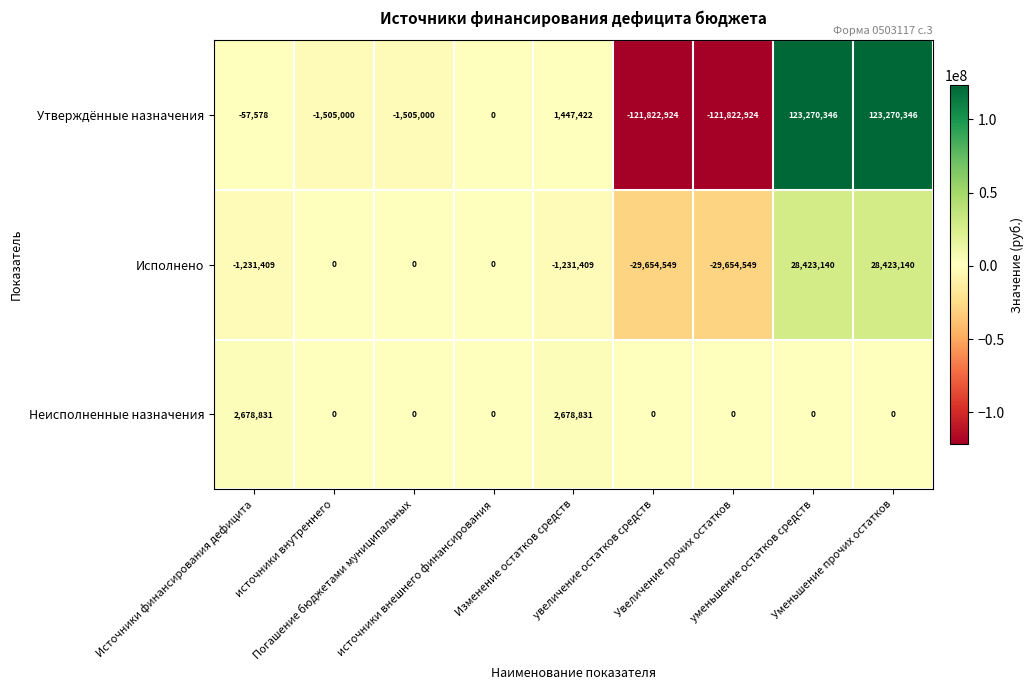

List the series in order of their peak value, highest first.

Утверждённые назначения, Исполнено, Неисполненные назначения